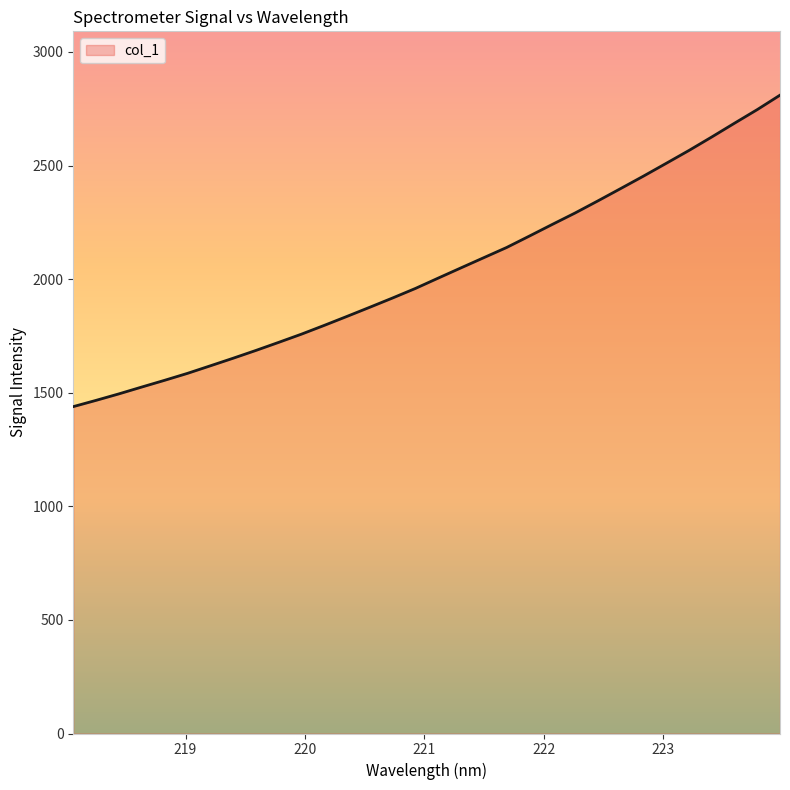

What is the difference between the maximum and minimum values?

1370.8